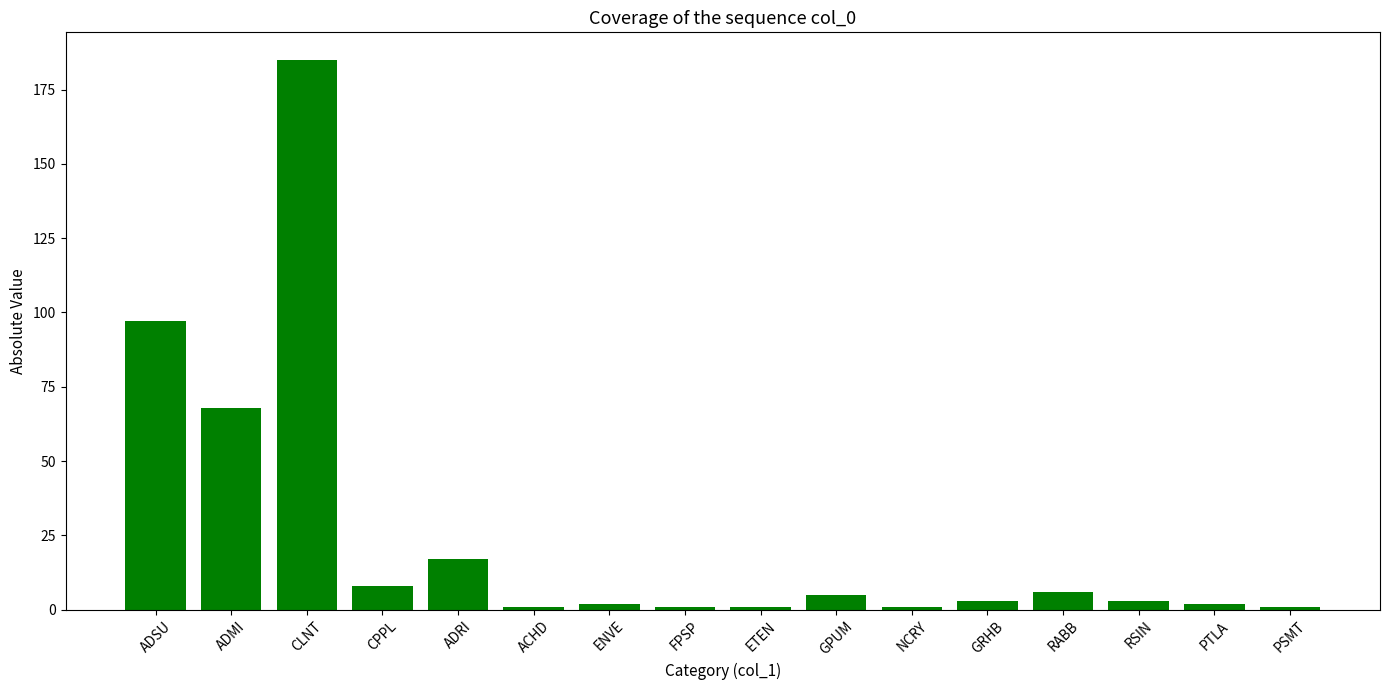

What is the label of the 3rd bar from the left?

CLNT